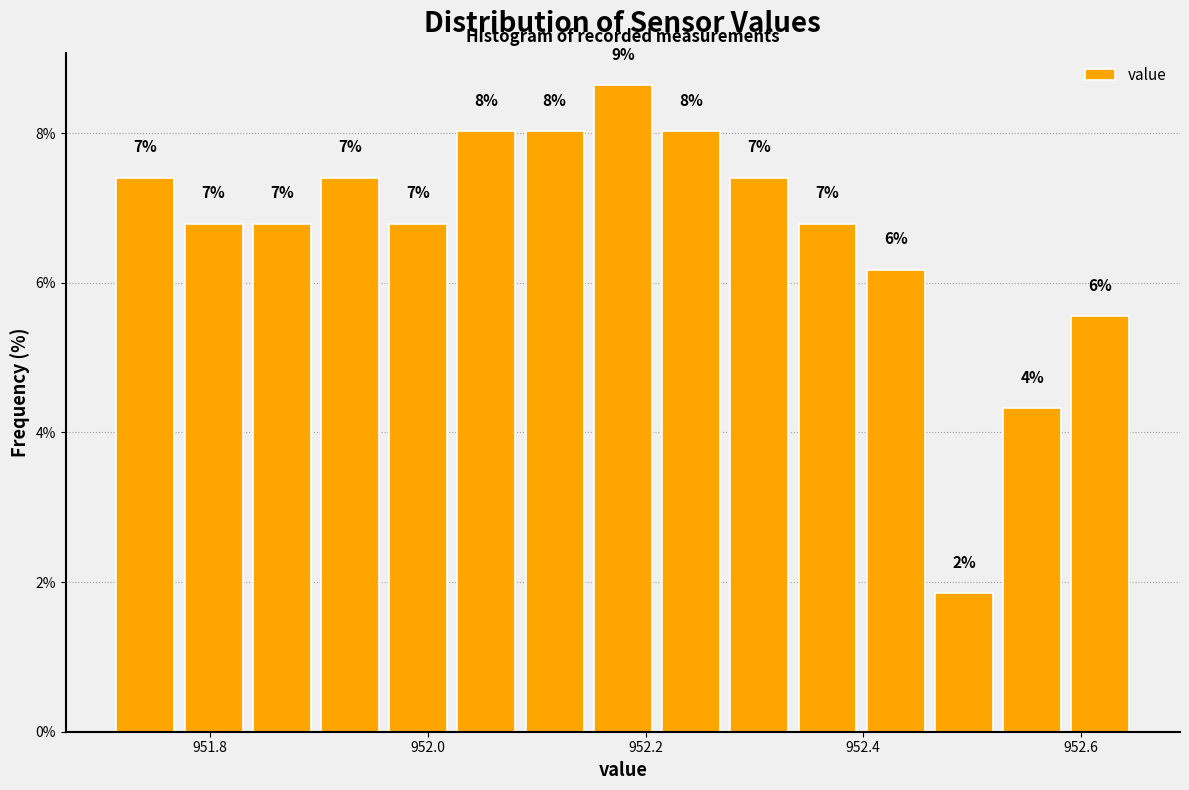

Read against the x-axis, roughly where is the centre of the tallest bar?

952.18